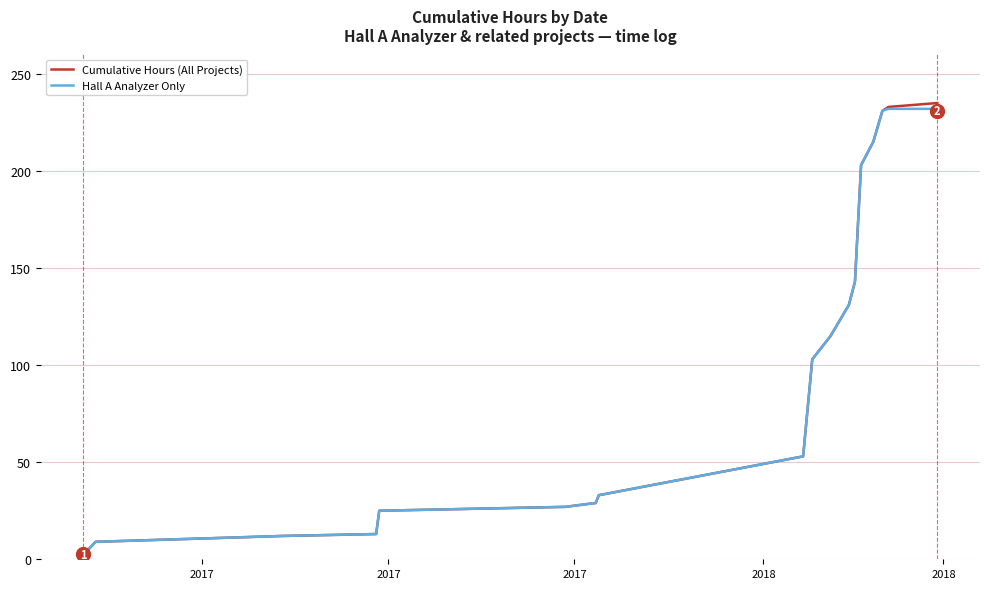

What is the maximum value shown in the chart?

235.0